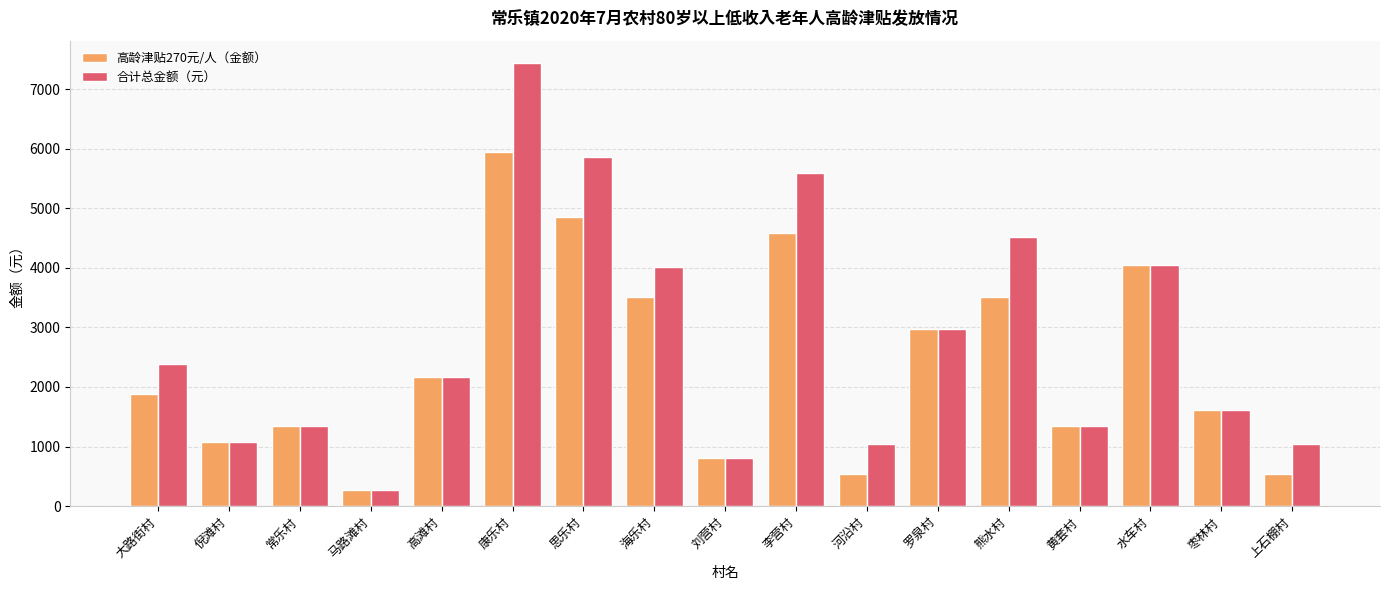

Reading right to left, list all the values displayed in this chart.

高龄津贴270元/人（金额）: 540	1620	4050	1350	3510	2970	540	4590	810	3510	4860	5940	2160	270	1350	1080	1890
合计总金额（元）: 1040	1620	4050	1350	4510	2970	1040	5590	810	4010	5860	7440	2160	270	1350	1080	2390